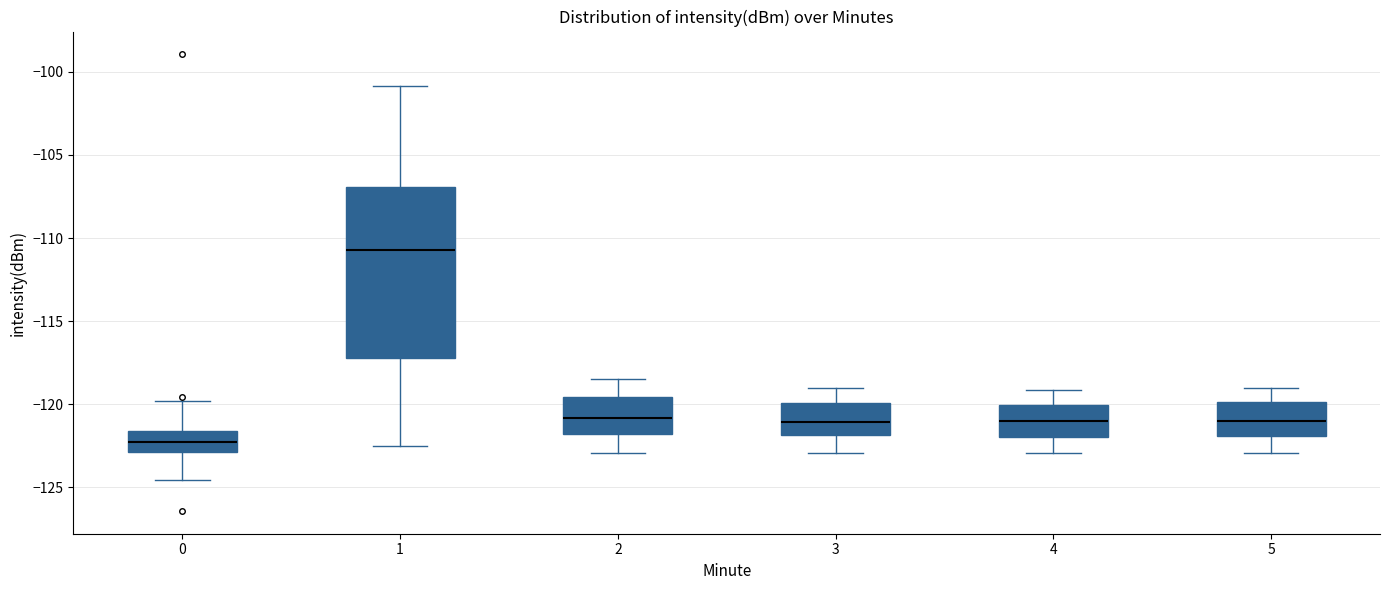

Which box has the lowest median line?

0